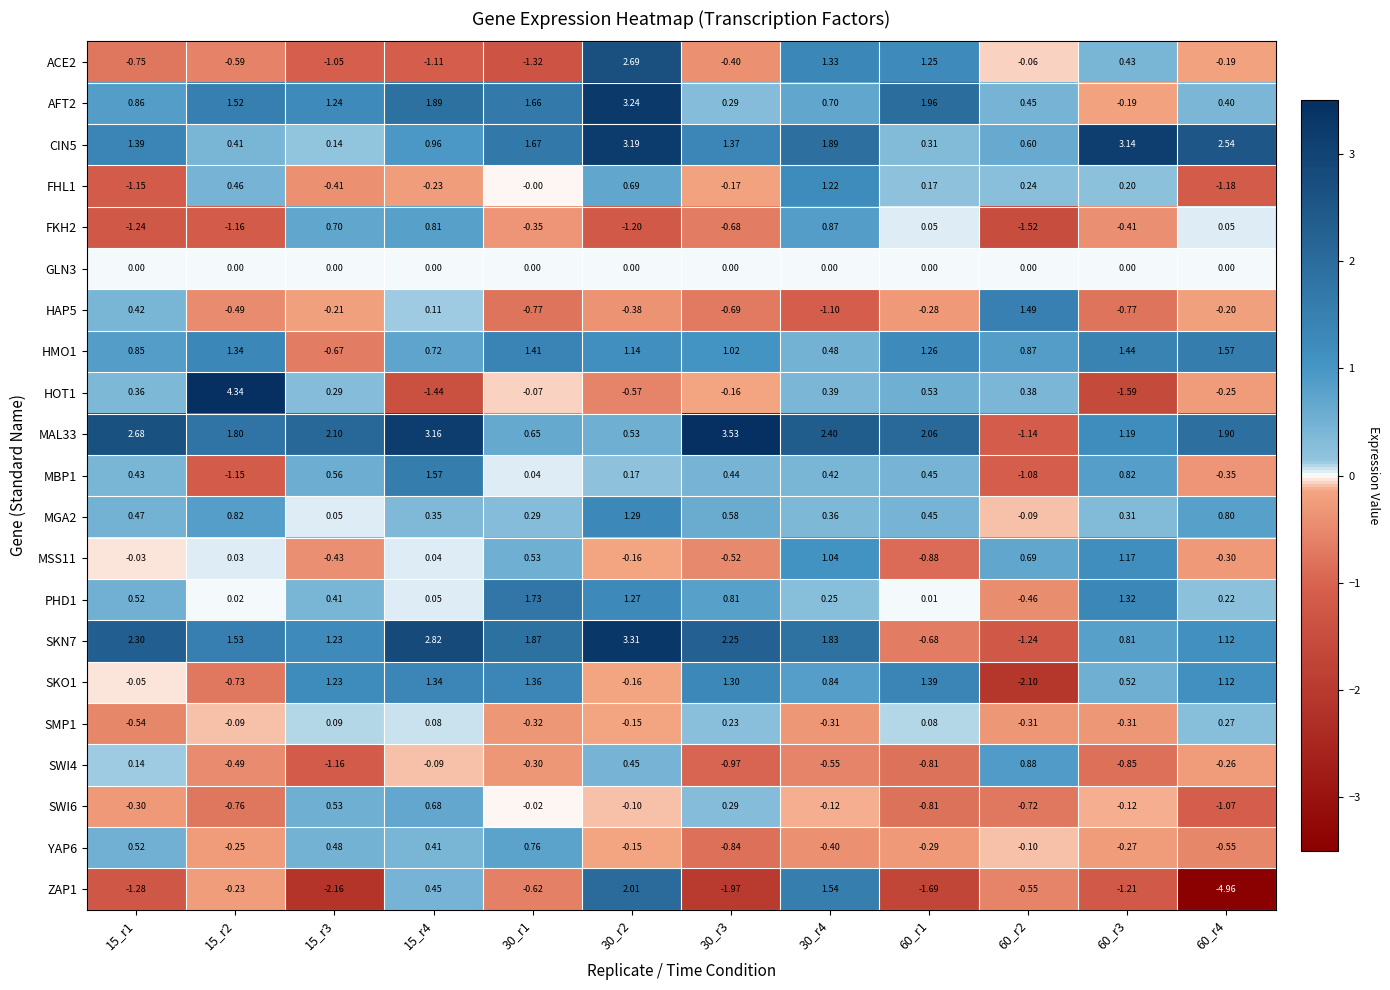

Is the value of SMP1 at 15_r2 greater than the value of AFT2 at 15_r4?

No